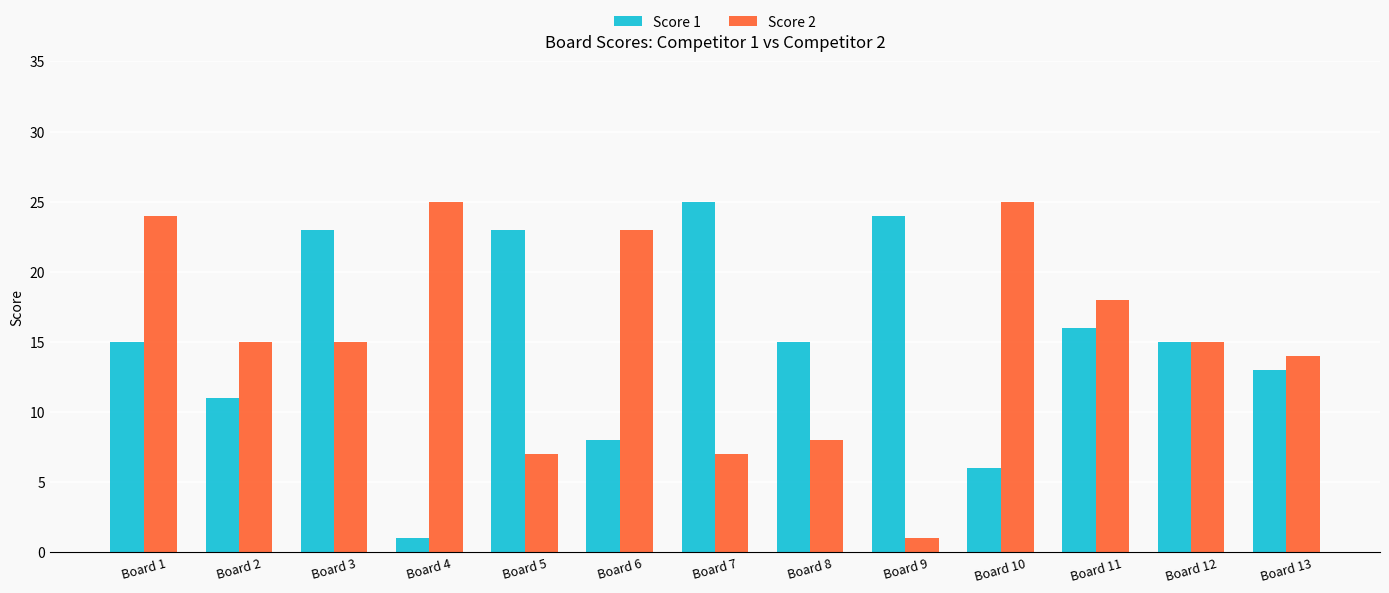

What is the greatest value displayed?

25